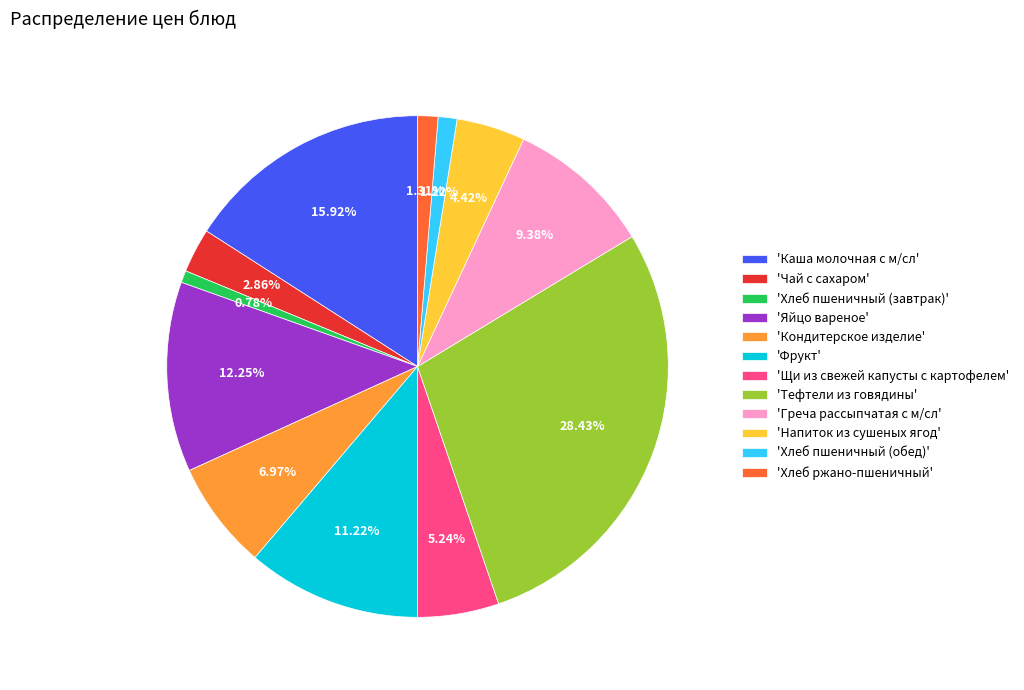

To the nearest percent, what is the difference between the largest and smallest slice percentages?

28%